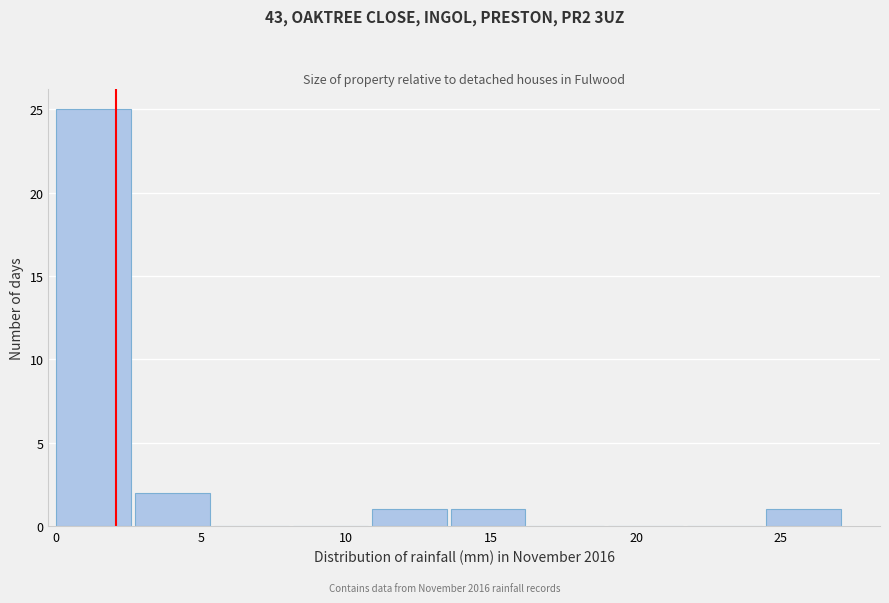

Over which range of the x-axis is the bar tallest?

0.0 to 2.5